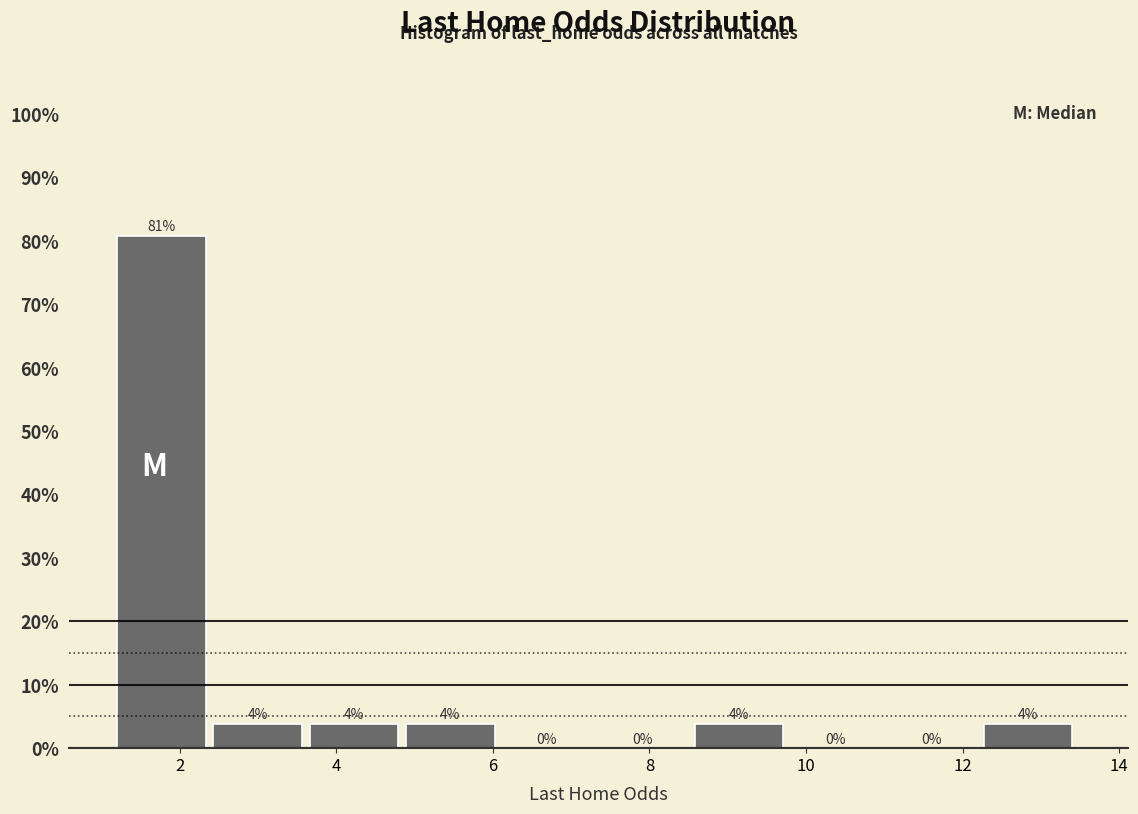

Which range on the x-axis has the tallest bar?

1.2 to 2.4